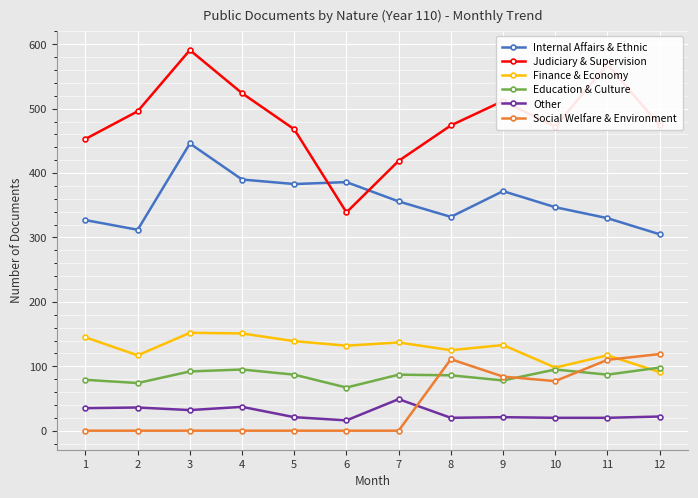

What is the total value across all series at 7?

1048